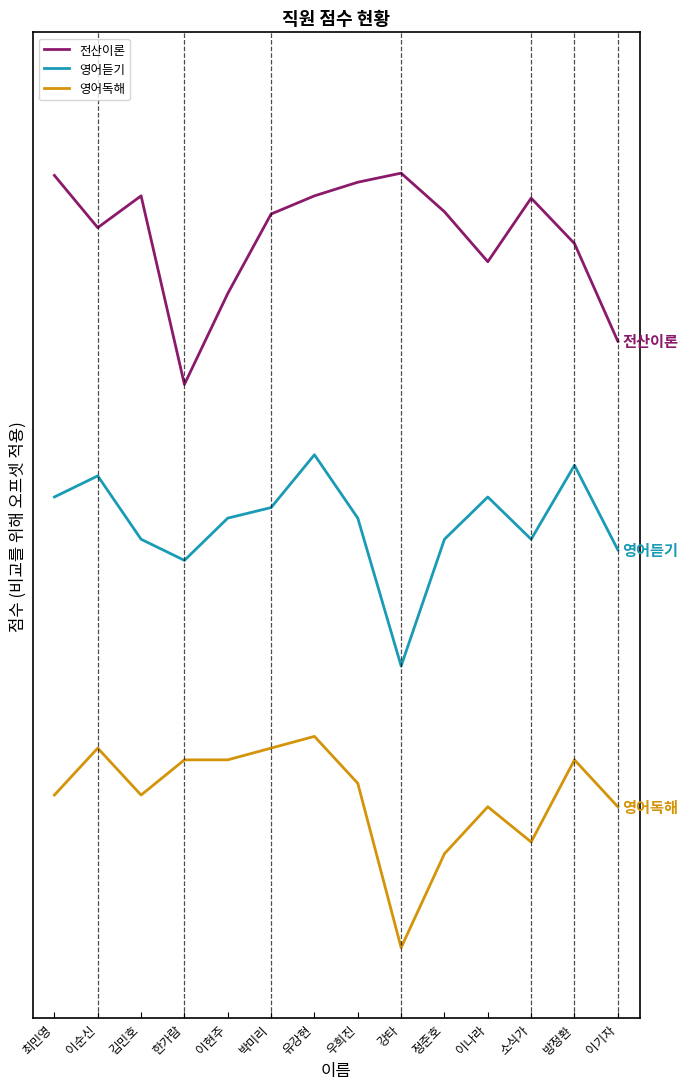

True or false: 전산이론 and 영어독해 intersect in this chart.

False